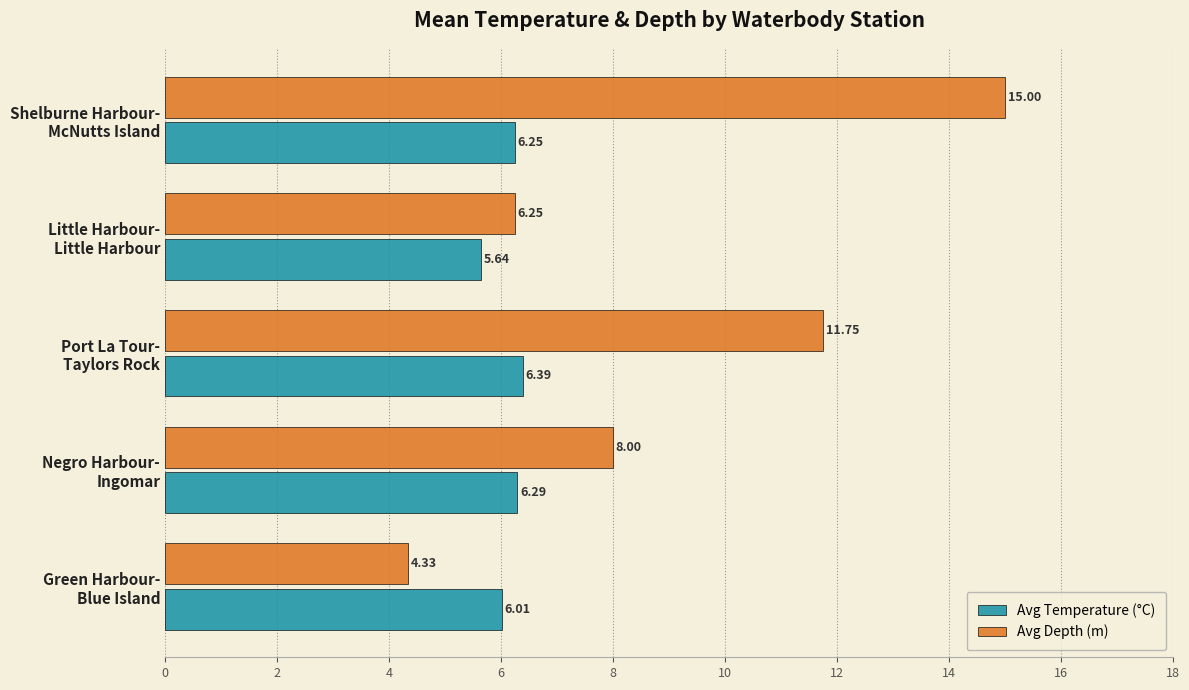

Which series has the largest range (max minus min)?

Avg Depth (m)